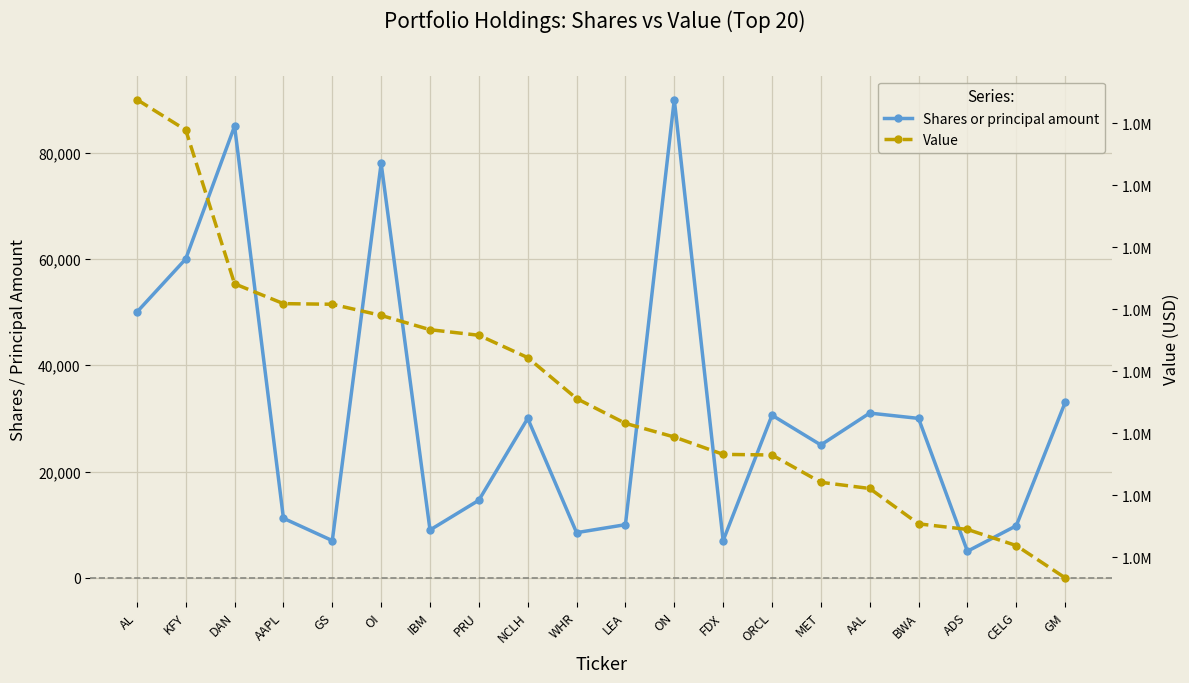

List the series in order of their peak value, highest first.

Value, Shares or principal amount